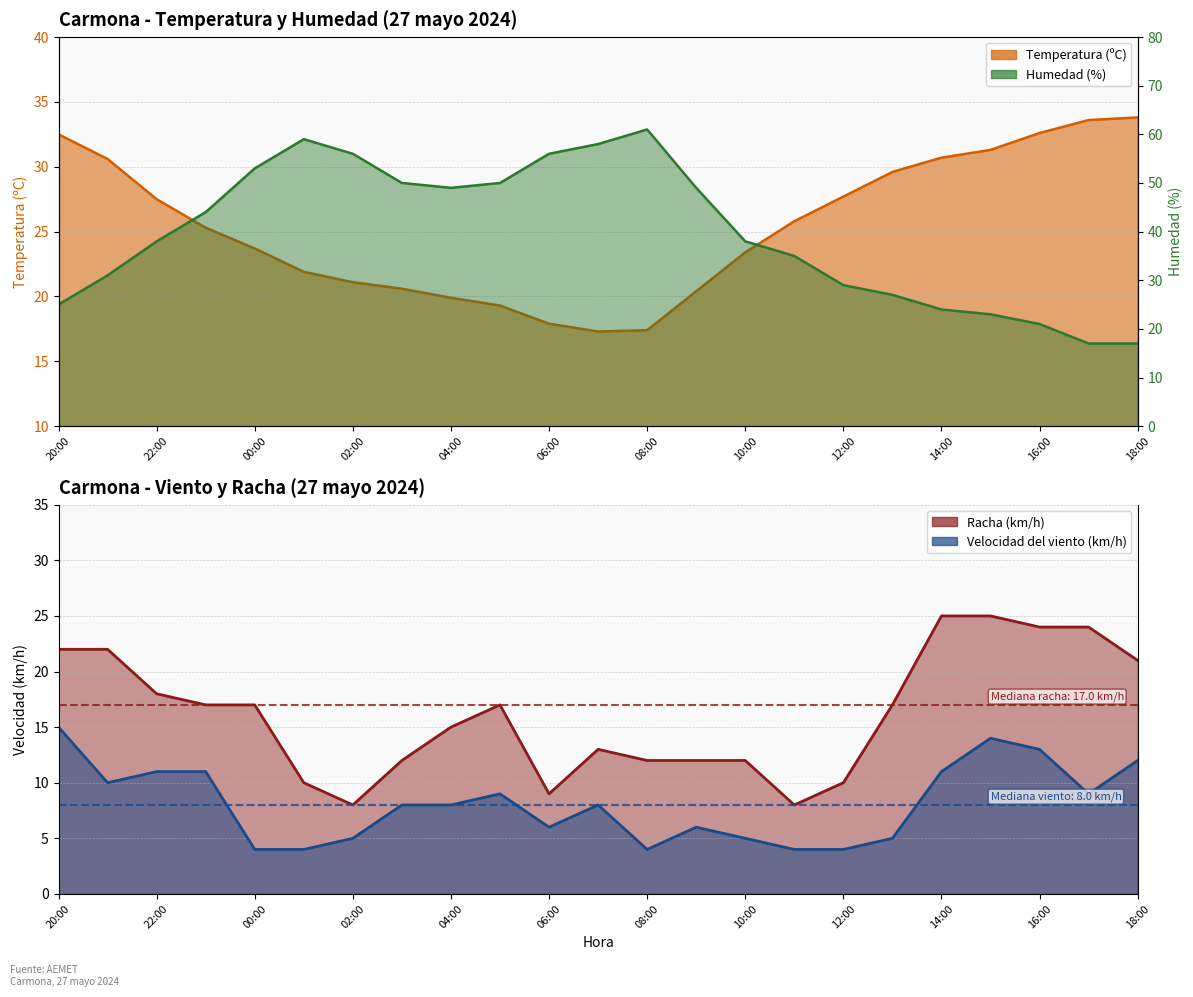

Which series changed the most between 21:00 and 09:00?

Humedad (%)